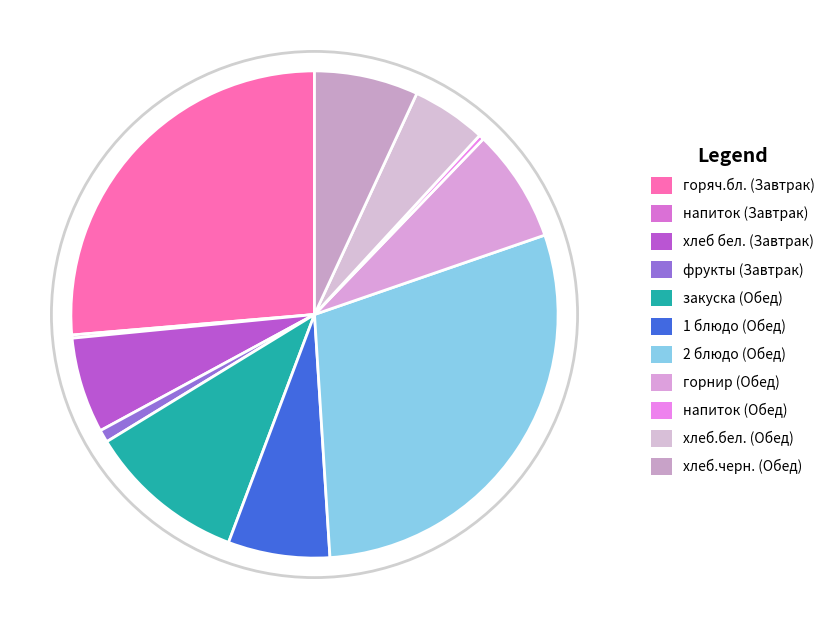

What is the change in value from фрукты (Завтрак) to напиток (Обед)?

-0.2